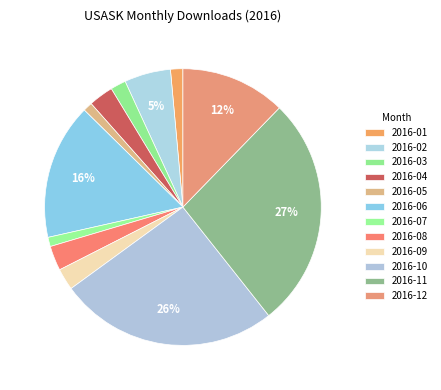

True or false: 2016-02 accounts for 5% of the total.

True